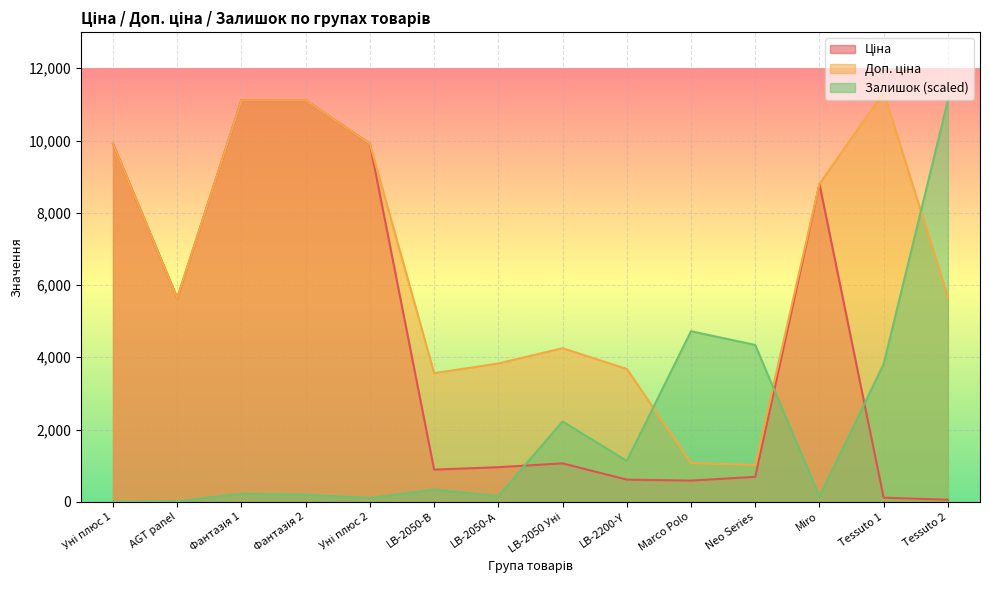

Reading right to left, what are all the values shown in this chart?

Ціна: Tessuto 2=56.7	Tessuto 1=113.3	Miro=8797.6	Neo Series=689.1	Marco Polo=586.0	LB-2200-Y=612.9	LB-2050 Уні=1062.6	LB-2050-А=957.1	LB-2050-В=889.9	Уні плюс 2=9908.5	Фантазія 2=11113.6	Фантазія 1=11113.6	AGT panel=5636.0	Уні плюс 1=9908.5
Доп. ціна: Tessuto 2=5667.0	Tessuto 1=11334.0	Miro=8797.6	Neo Series=1017.8	Marco Polo=1074.5	LB-2200-Y=3677.2	LB-2050 Уні=4250.5	LB-2050-А=3828.4	LB-2050-В=3559.7	Уні плюс 2=9908.5	Фантазія 2=11113.6	Фантазія 1=11113.6	AGT panel=5636.0	Уні плюс 1=9908.5
Залишок: Tessuto 2=11113.6	Tessuto 1=3814.1	Miro=144.7	Neo Series=4340.2	Marco Polo=4721.6	LB-2200-Y=1131.1	LB-2050 Уні=2222.7	LB-2050-А=157.8	LB-2050-В=342.0	Уні плюс 2=105.2	Фантазія 2=197.3	Фантазія 1=223.6	AGT panel=13.2	Уні плюс 1=0.0